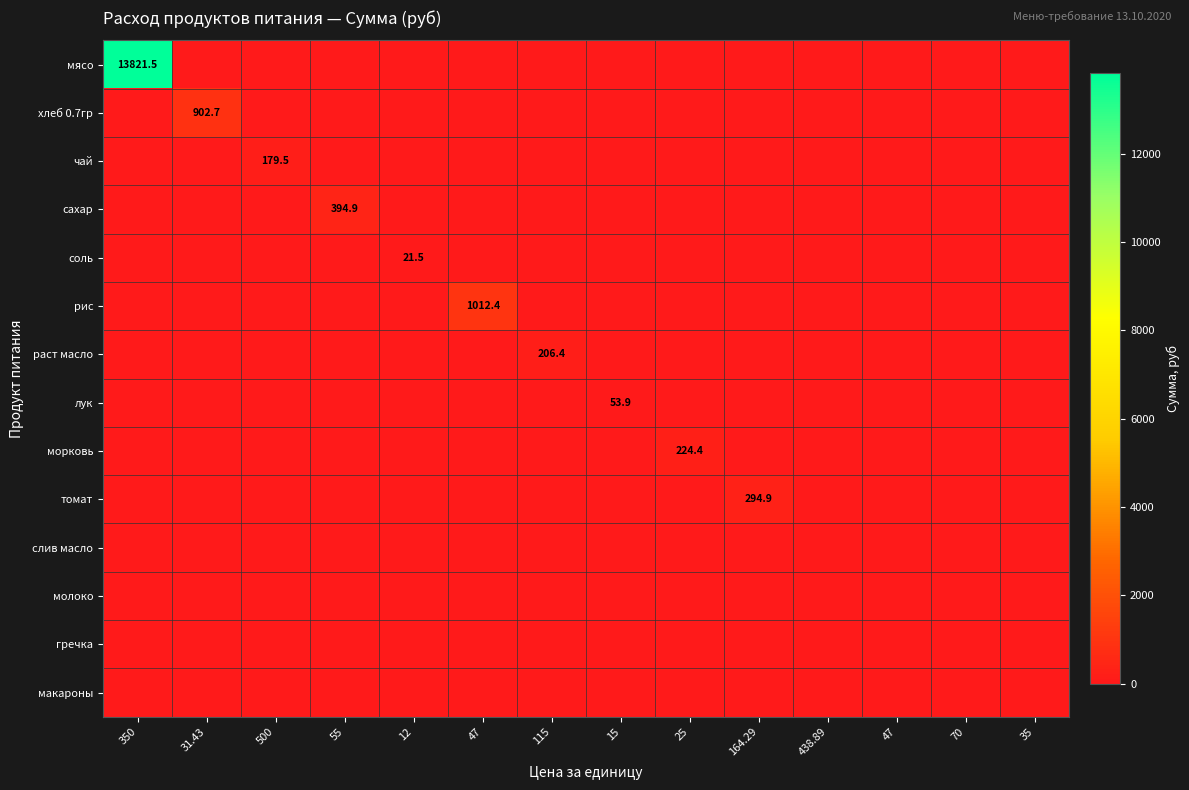

The value of чай at 500 is 120.3. True or false?

False